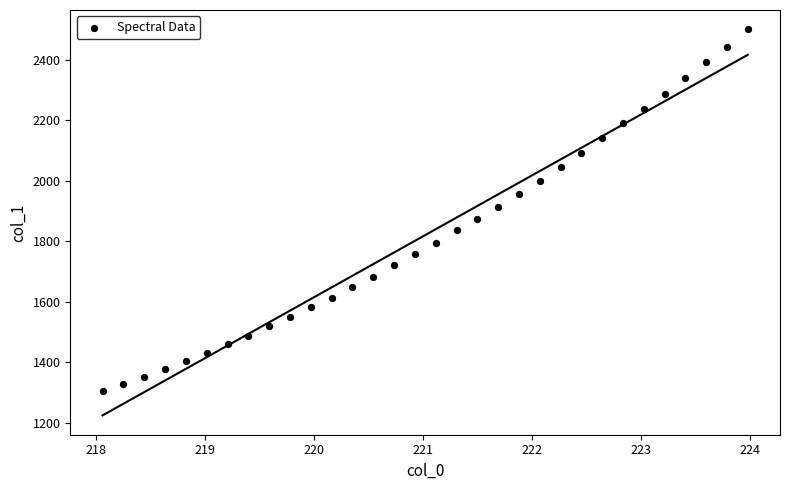

What is the range of X values (max minus min)?

5.9